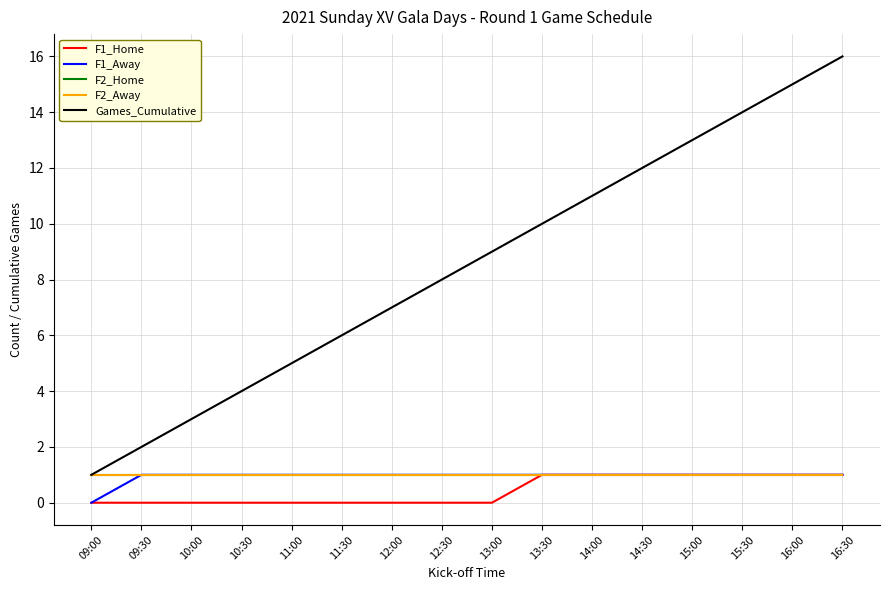

Reading left to right, extract all data points from this chart.

F1_Home: 09:00=0	09:30=0	10:00=0	10:30=0	11:00=0	11:30=0	12:00=0	12:30=0	13:00=0	13:30=1	14:00=1	14:30=1	15:00=1	15:30=1	16:00=1	16:30=1
F1_Away: 09:00=0	09:30=1	10:00=1	10:30=1	11:00=1	11:30=1	12:00=1	12:30=1	13:00=1	13:30=1	14:00=1	14:30=1	15:00=1	15:30=1	16:00=1	16:30=1
F2_Home: 09:00=1	09:30=1	10:00=1	10:30=1	11:00=1	11:30=1	12:00=1	12:30=1	13:00=1	13:30=1	14:00=1	14:30=1	15:00=1	15:30=1	16:00=1	16:30=1
F2_Away: 09:00=1	09:30=1	10:00=1	10:30=1	11:00=1	11:30=1	12:00=1	12:30=1	13:00=1	13:30=1	14:00=1	14:30=1	15:00=1	15:30=1	16:00=1	16:30=1
Games_Cumulative: 09:00=1	09:30=2	10:00=3	10:30=4	11:00=5	11:30=6	12:00=7	12:30=8	13:00=9	13:30=10	14:00=11	14:30=12	15:00=13	15:30=14	16:00=15	16:30=16